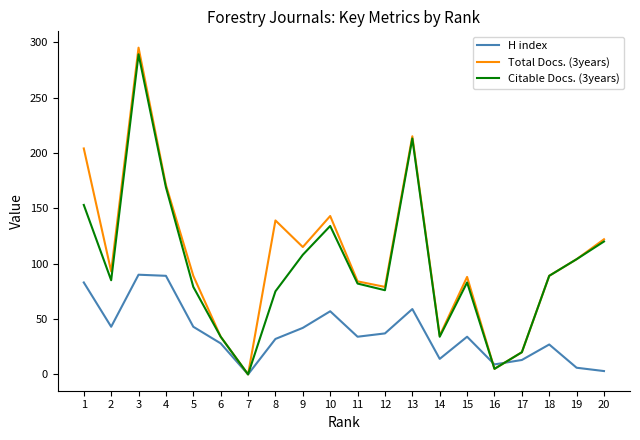

The value of Total Docs. (3years) at 9 is 160. True or false?

False